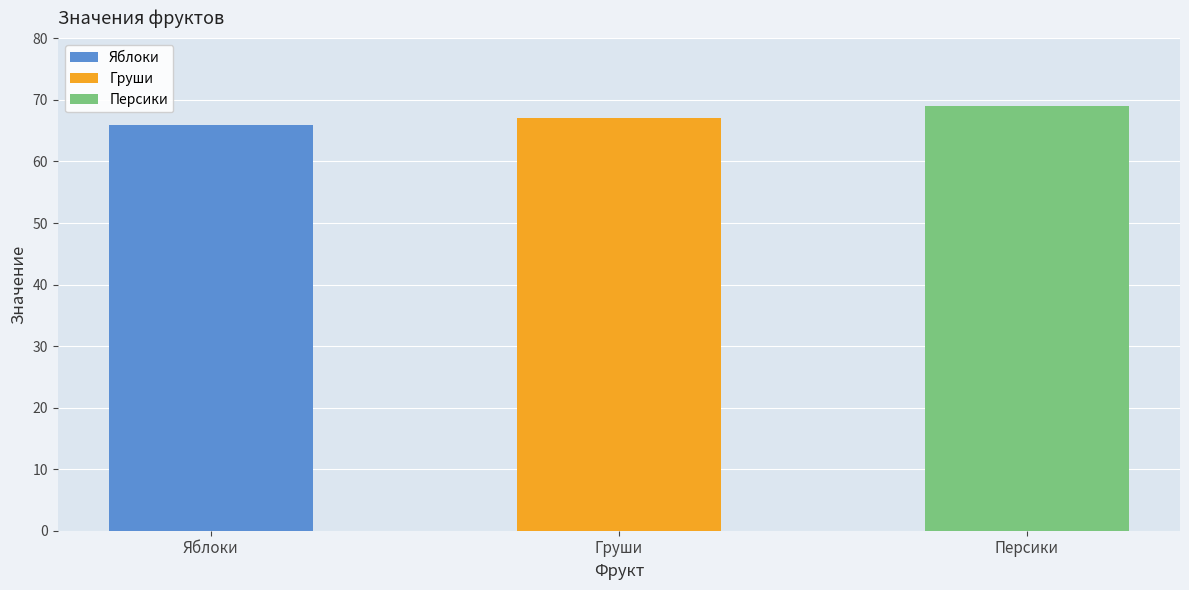

What is the average value of the Персики series?

69